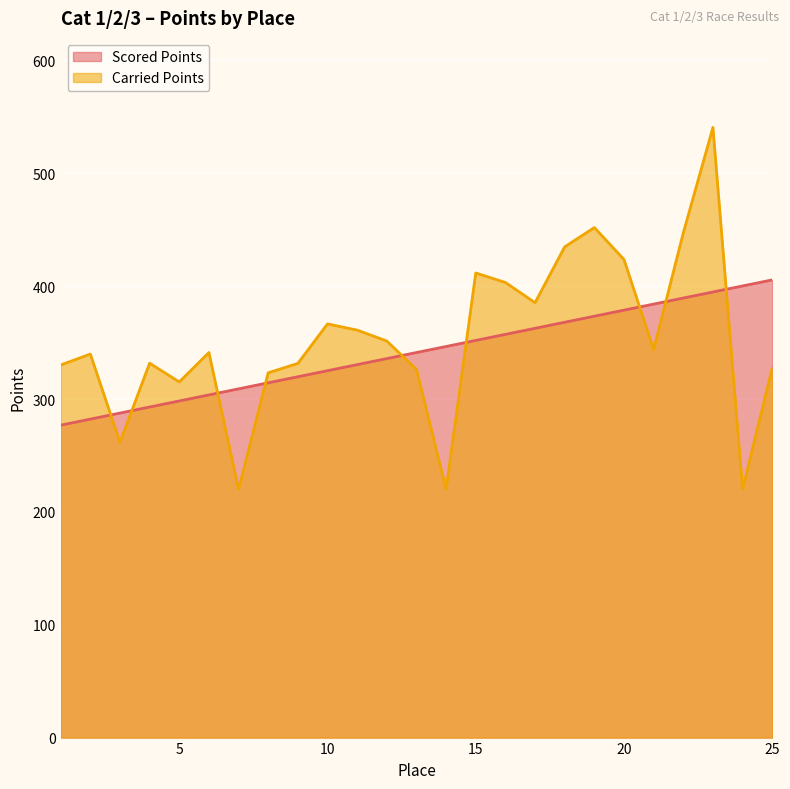

List the labels in order of Scored Points value, smallest first.

1, 2, 3, 4, 5, 6, 7, 8, 9, 10, 11, 12, 13, 14, 15, 16, 17, 18, 19, 20, 21, 22, 23, 24, 25